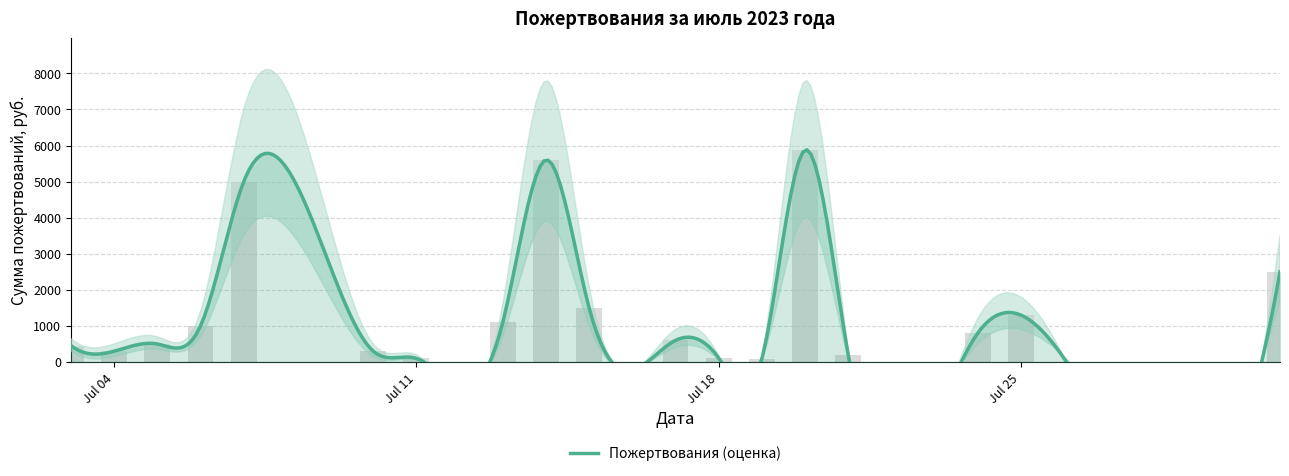

Approximately how many times larger is the value at 2023-07-07 compared to 2023-07-05?

10.0